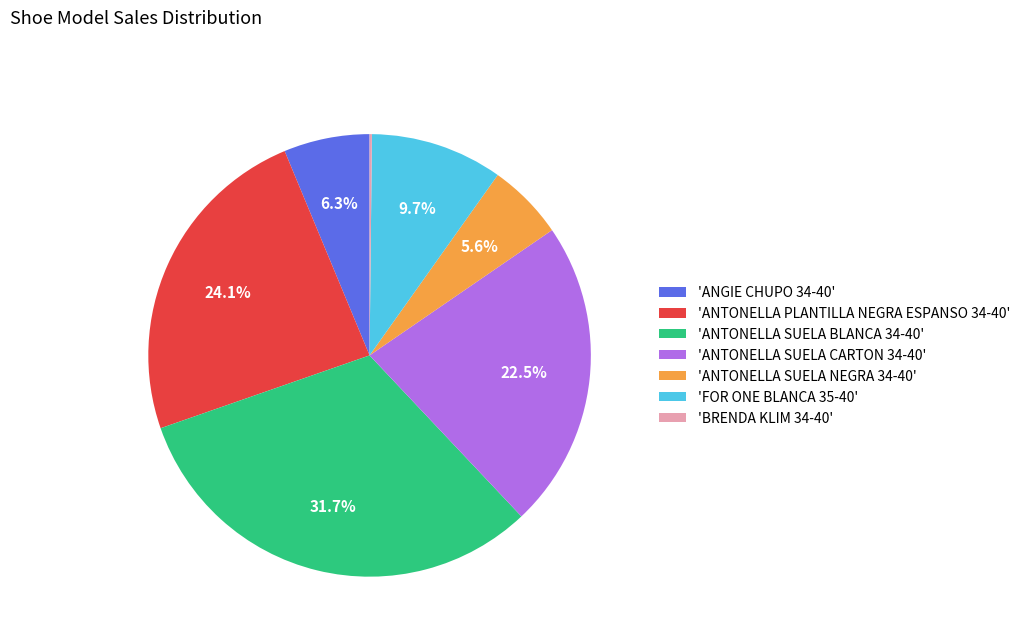

What is the ratio of the value at 'FOR ONE BLANCA 35-40' to the value at 'ANTONELLA SUELA BLANCA 34-40'?

0.3